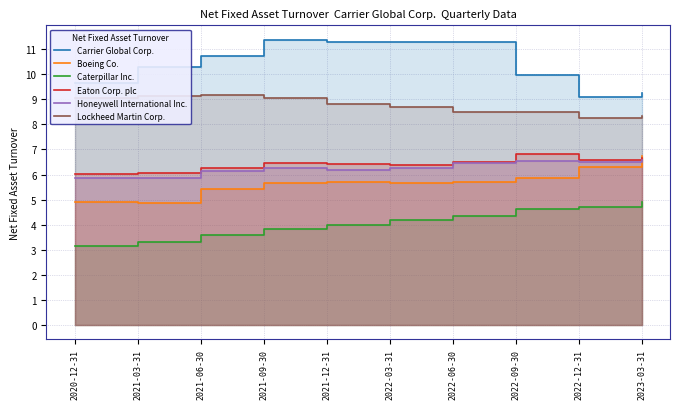

How many interior local valleys does the Eaton Corp. plc series have?

2